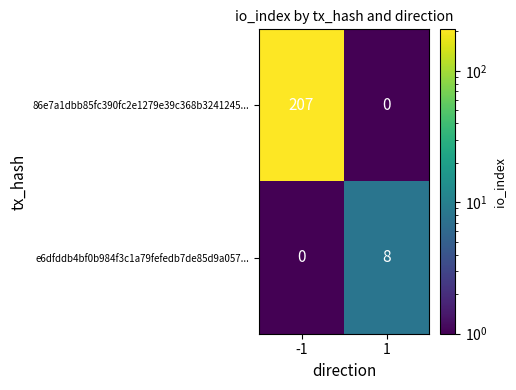

Which series has the largest total across all categories?

86e7a1dbb85fc390fc2e1279e39c368b3241245...